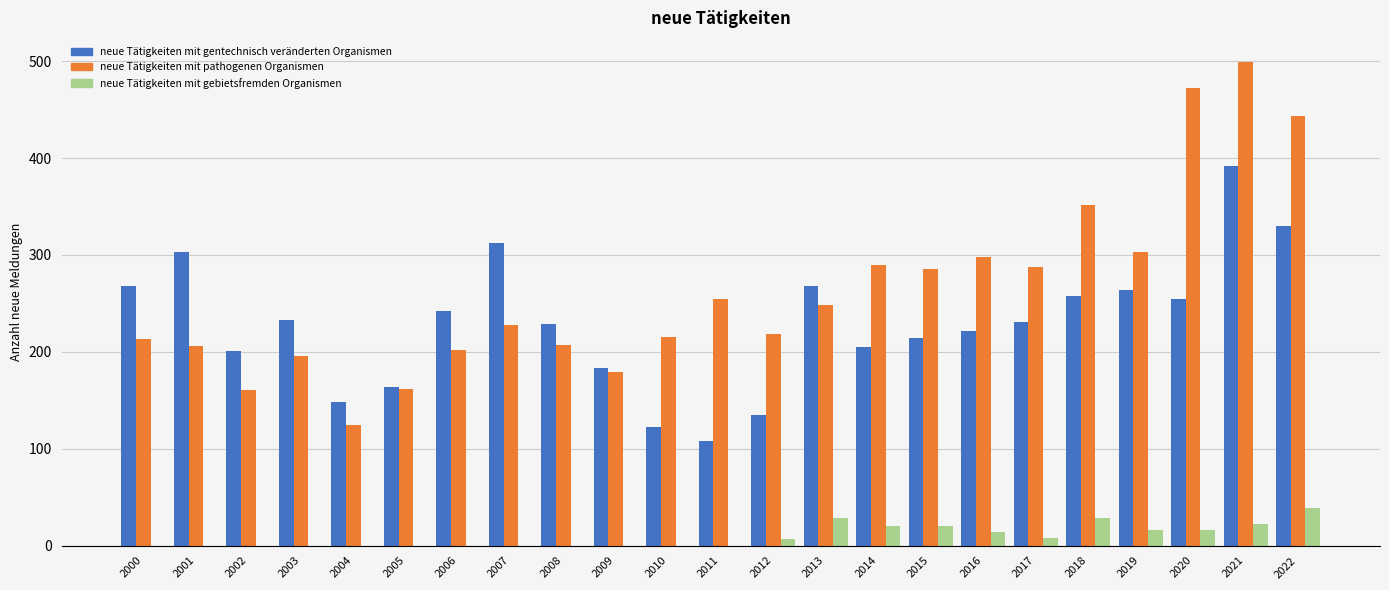

At which category is the sum across all series the highest?

2021